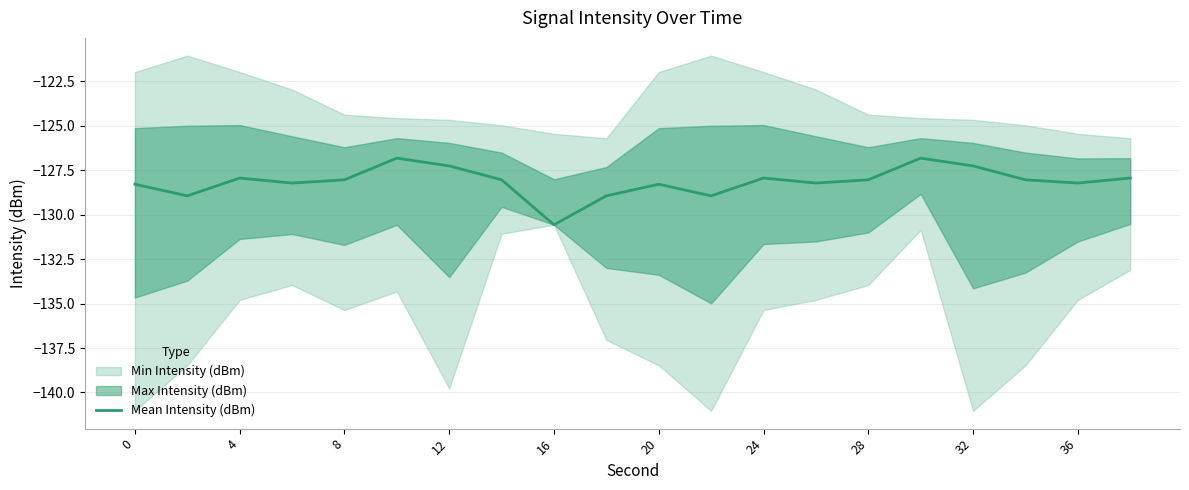

Count the number of categories in the chart.

20